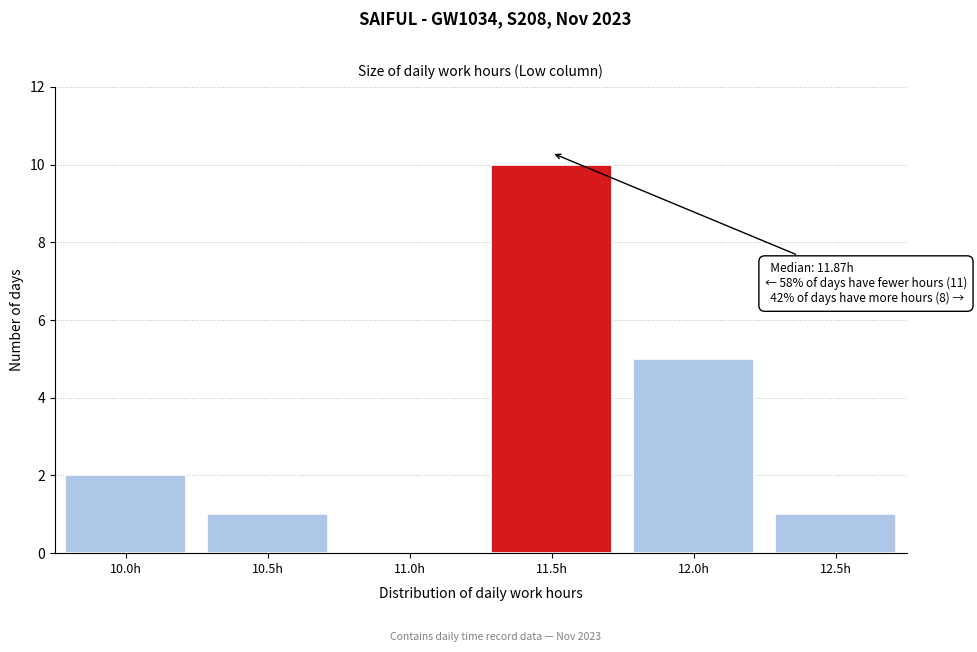

Reading left to right, list all the values displayed in this chart.

10.0h=2	10.5h=1	11.0h=0	11.5h=10	12.0h=5	12.5h=1